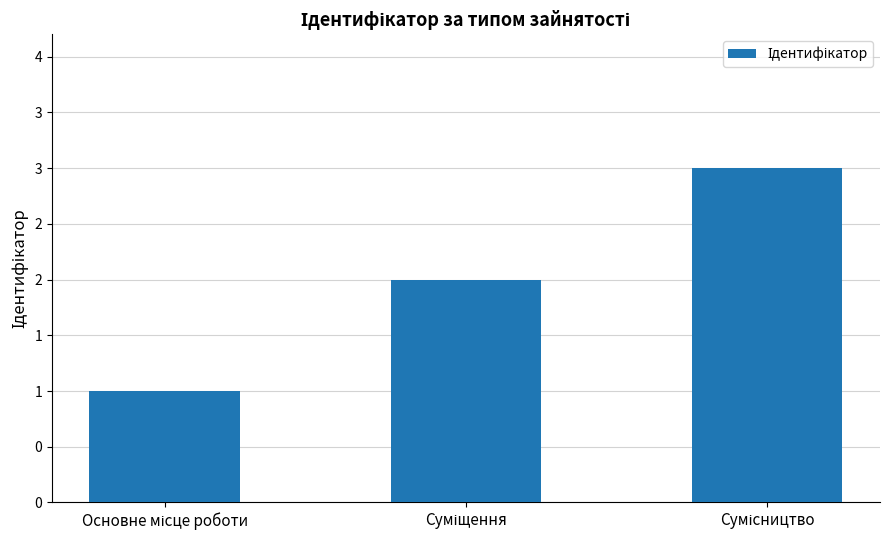

Count the number of categories in the chart.

3